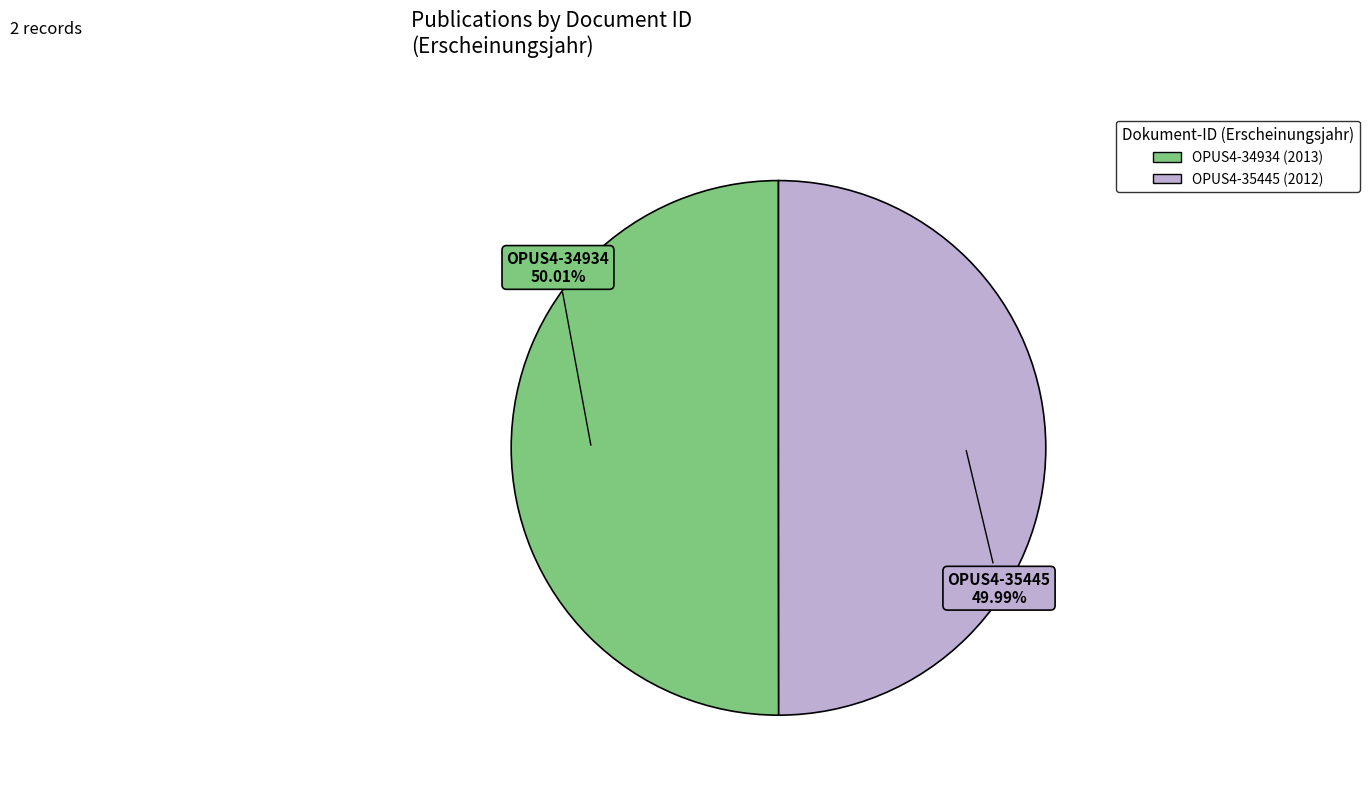

The OPUS4-34934 slice represents 57% of the pie. True or false?

False